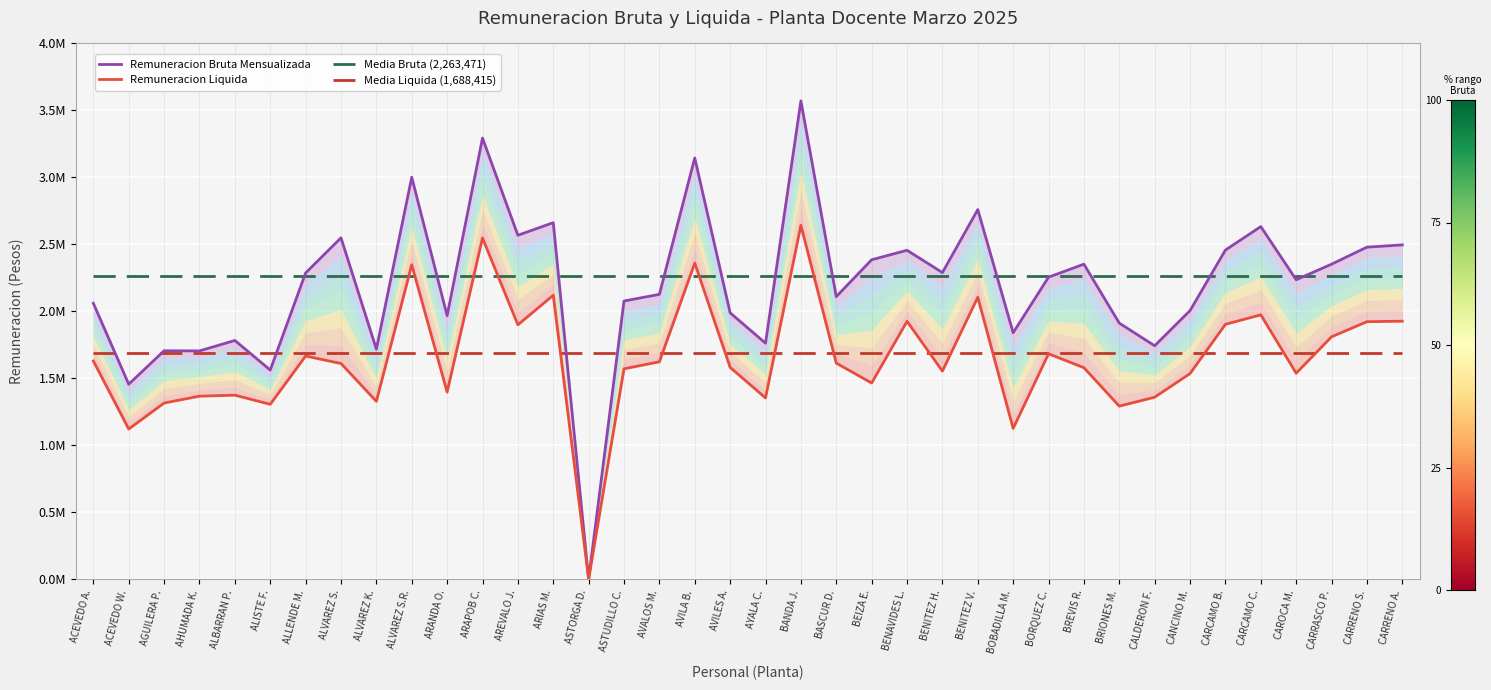

Which has a higher value, AVILES A. or ASTUDILLO C.?

ASTUDILLO C.